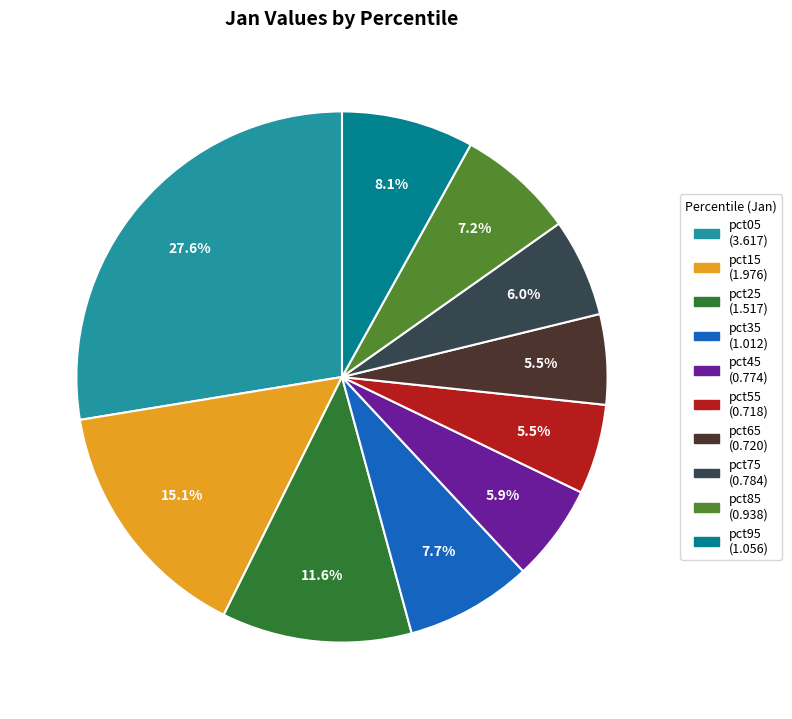

To the nearest percent, what is the combined percentage of pct85 and pct35?

15%